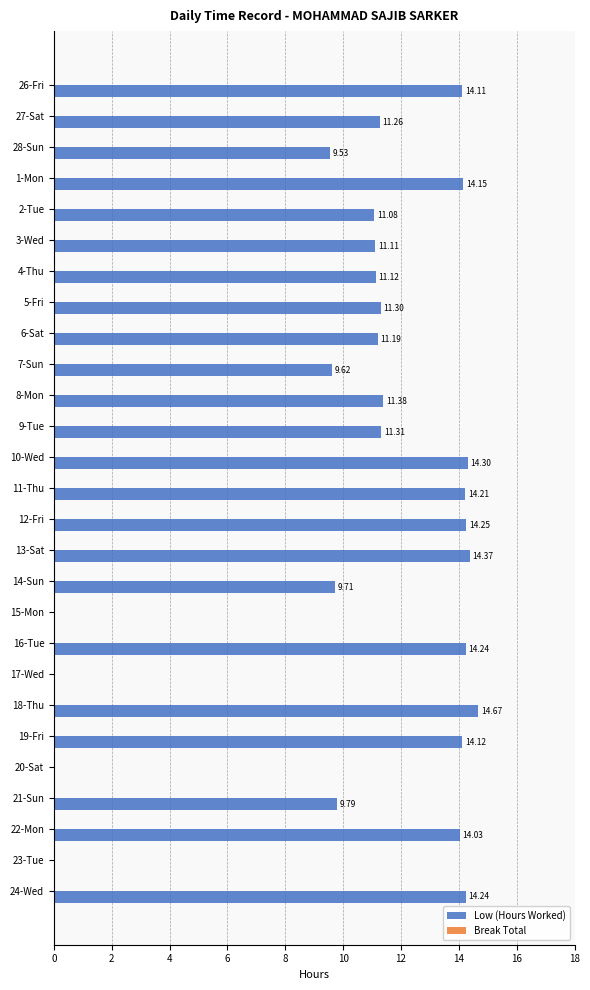

What is the change in value from 5-Fri to 23-Tue?

-11.3